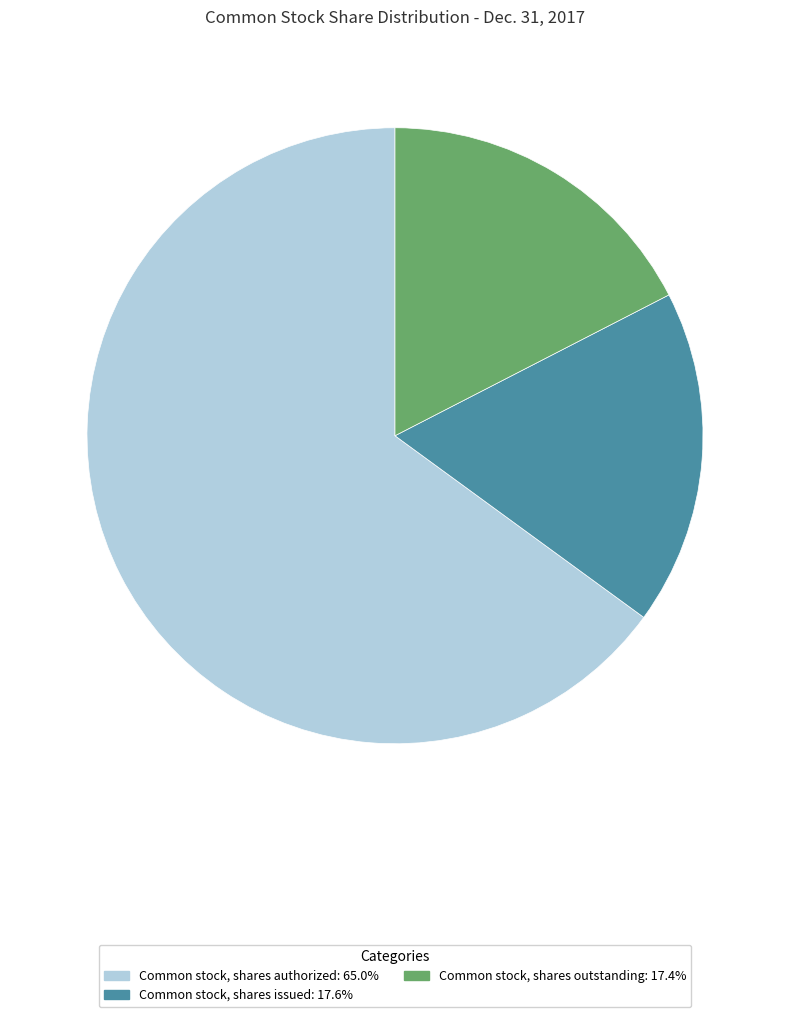

Which category has the biggest portion of the pie?

Common stock, shares authorized